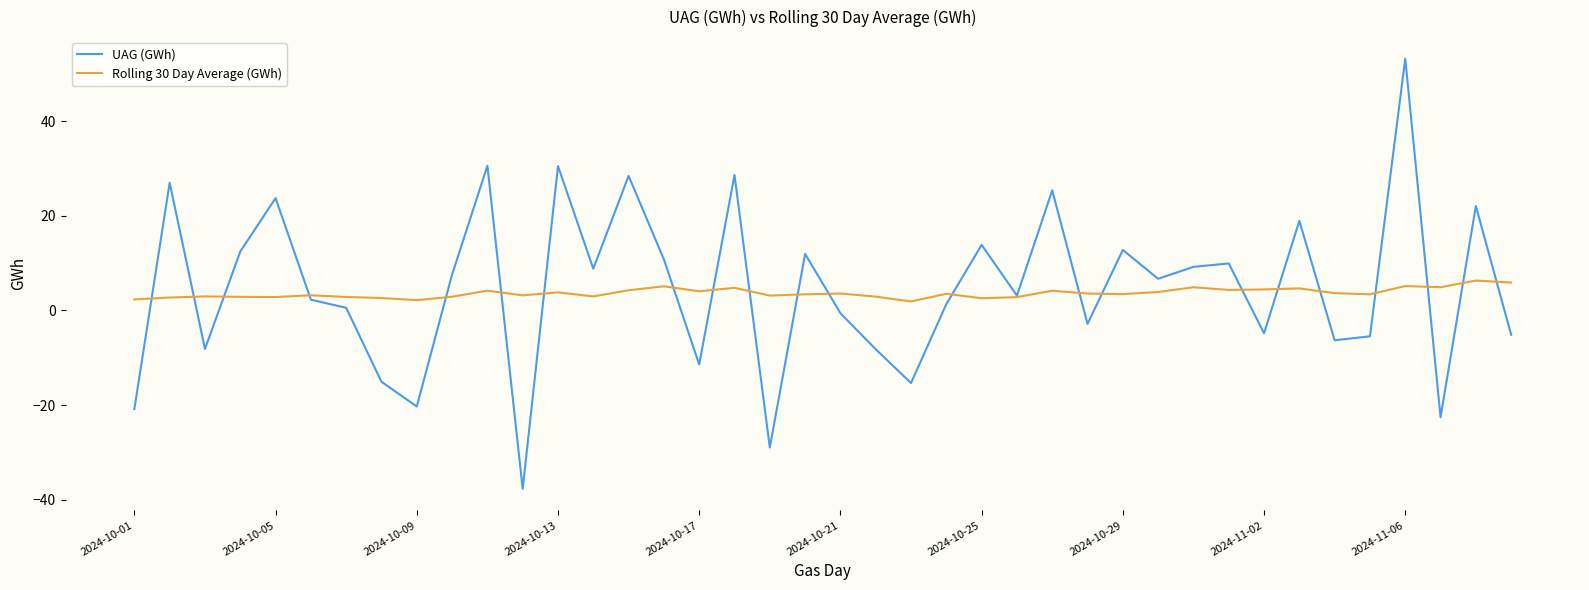

Which series has the widest spread of values?

UAG (GWh)